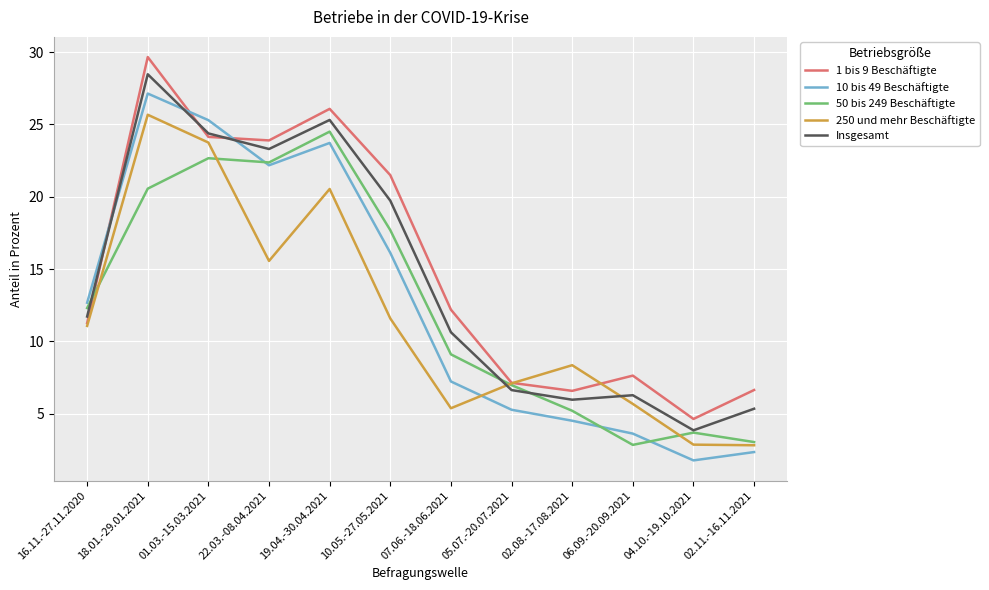

What position from the right is 19.04.-30.04.2021?

8